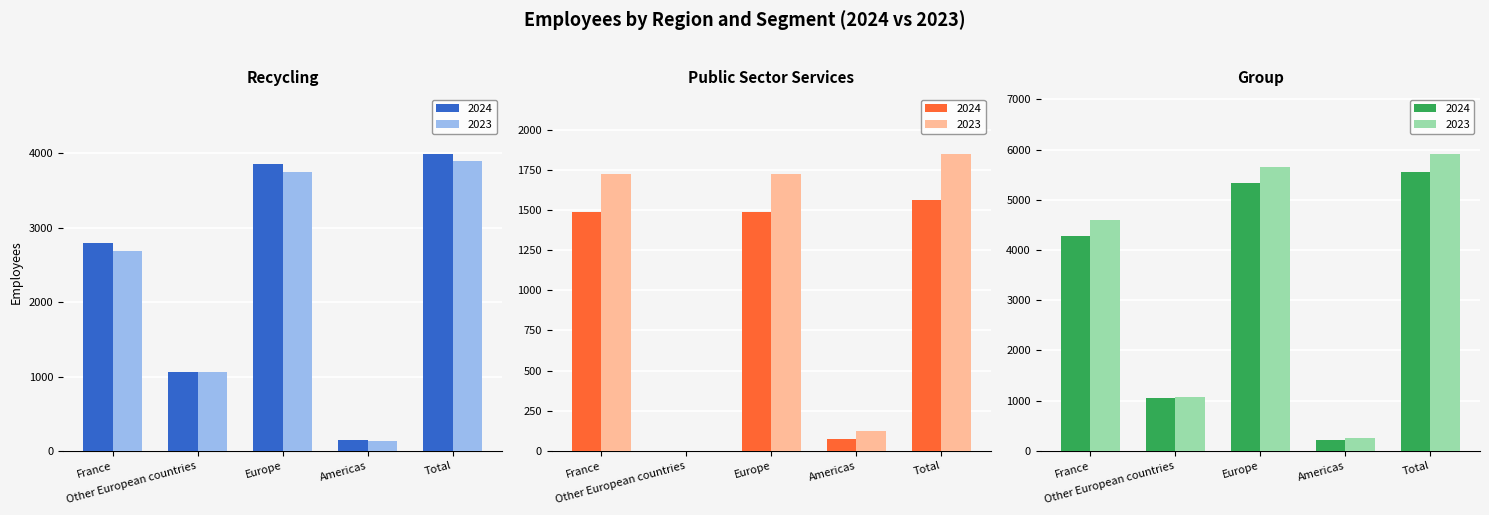

What is the approximate value of Recycling 2023 at Americas, to the nearest 100?

100